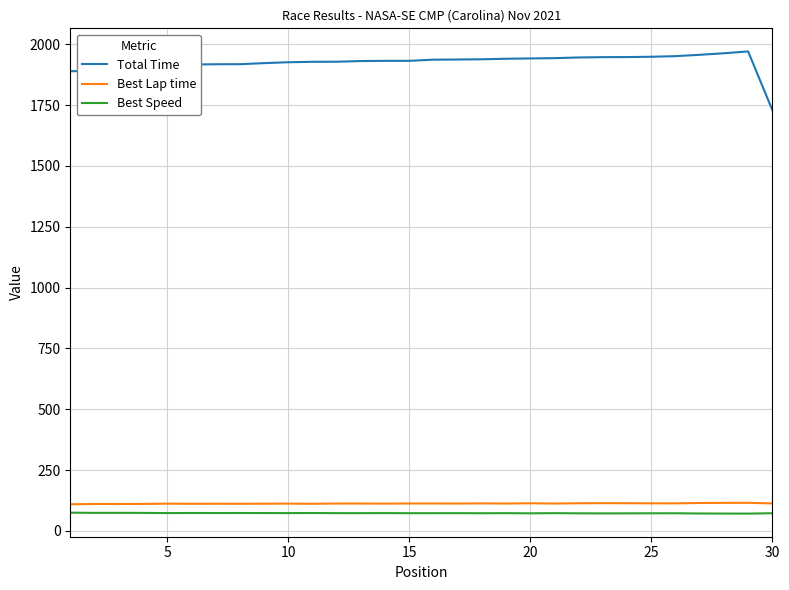

Which series has the largest total across all categories?

Total Time